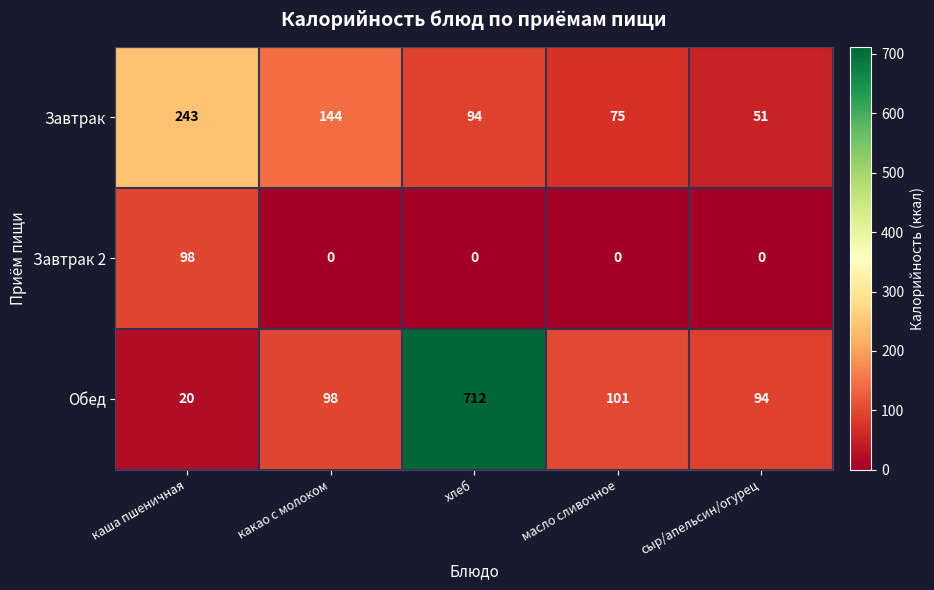

Which series has the largest range (max minus min)?

Обед